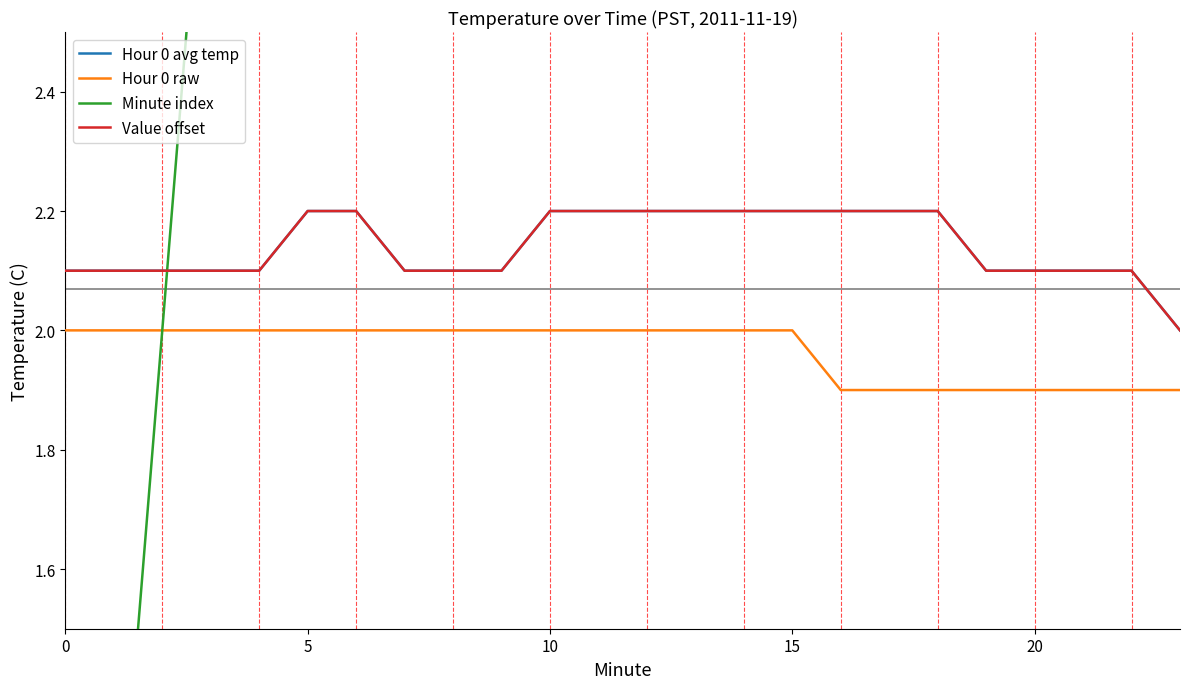

True or false: Value offset and Minute index cross at least once.

True